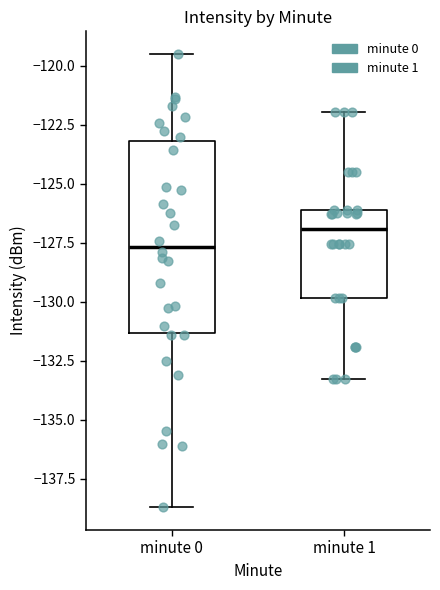

Comparing the boxes themselves (not the whiskers), which one is the tallest?

minute 0